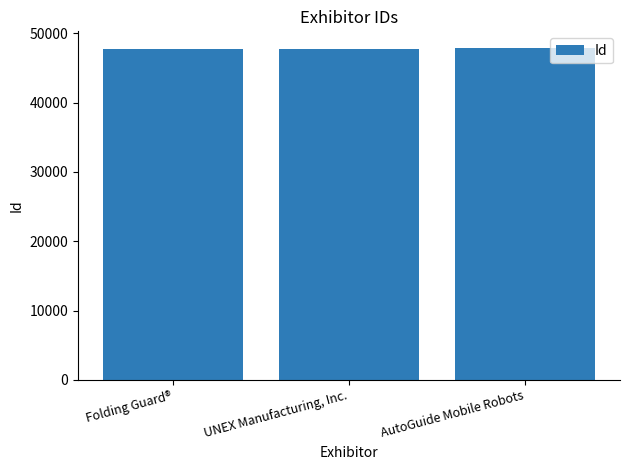

Are the bars horizontal?

No